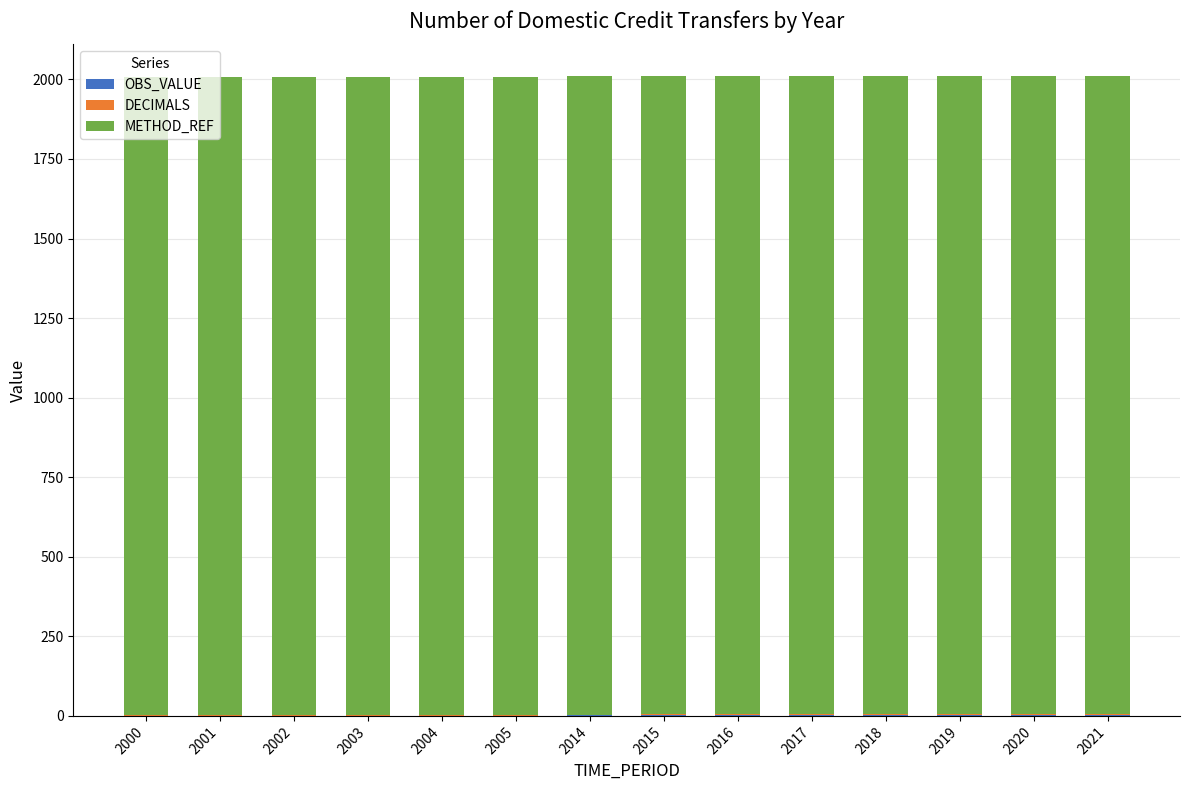

What is the total value across all series at 2016?

2009.5